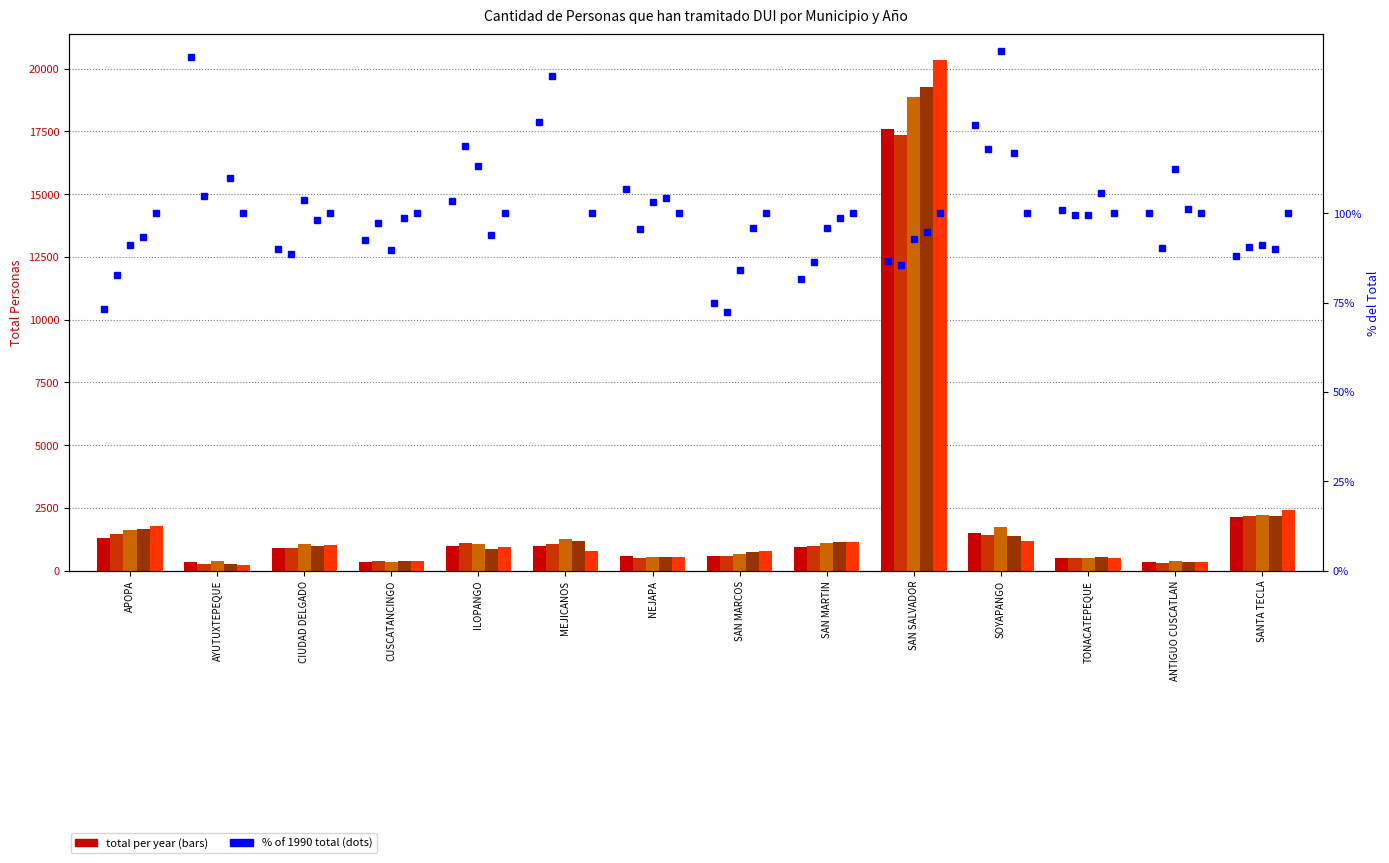

How many bars are there in total?

70